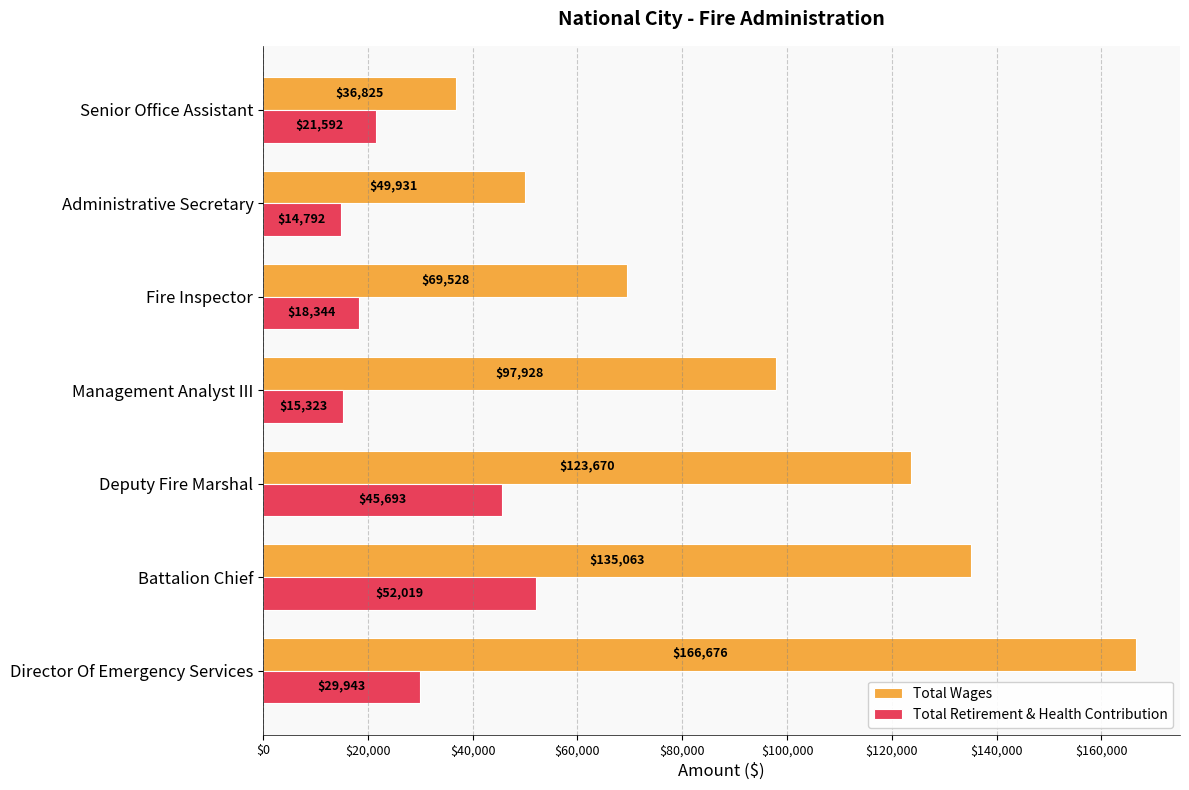

The value of Total Retirement & Health Contribution at Administrative Secretary is 24006. True or false?

False